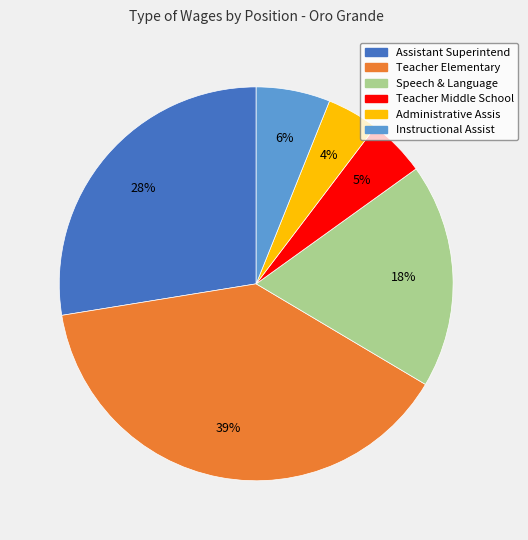

Which category has the biggest portion of the pie?

Teacher Elementary